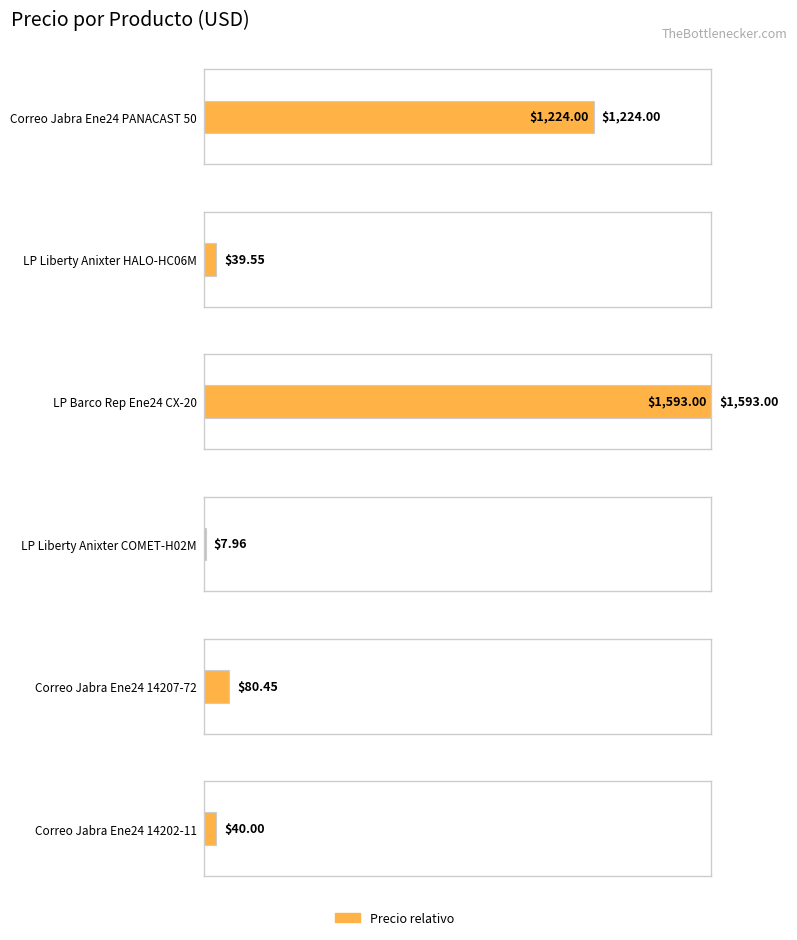

The chart shows a value of 12.1 at LP Liberty Anixter
COMET-H02M. True or false?

False